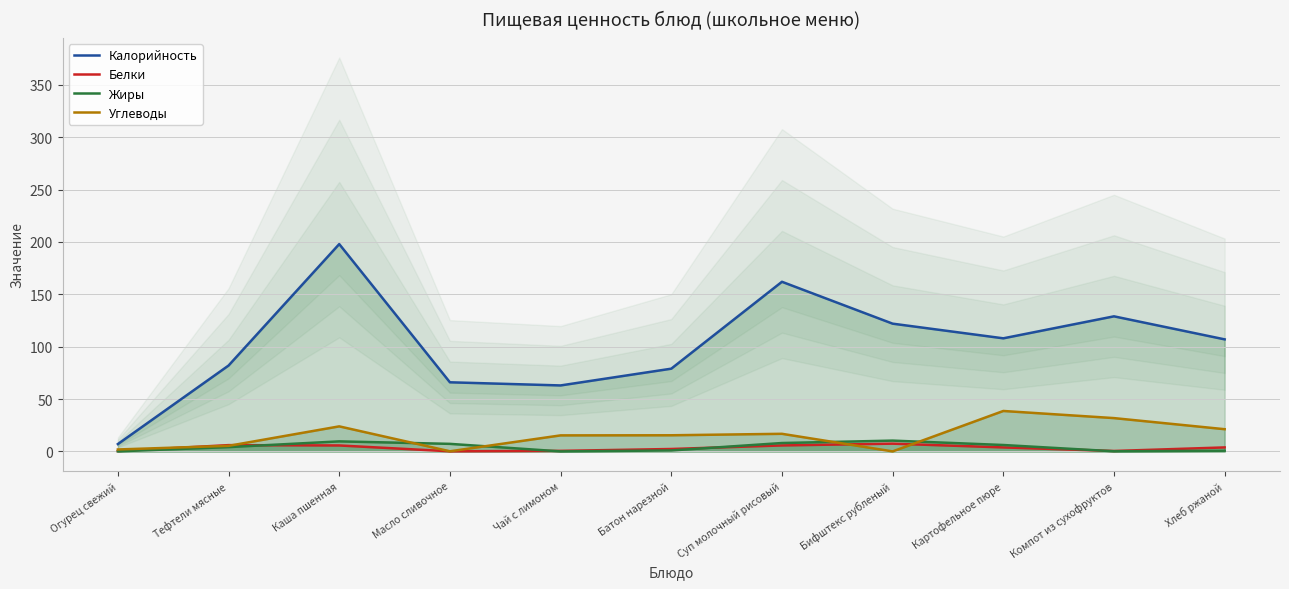

Reading left to right, transcribe all the data shown in this chart.

Калорийность: Огурец свежий=7.0	Тефтели мясные=82.0	Каша пшенная=198.0	Масло сливочное=66.0	Чай с лимоном=63.0	Батон нарезной=79.0	Суп молочный рисовый=162.0	Бифштекс рубленый=122.0	Картофельное пюре=108.0	Компот из сухофруктов=129.0	Хлеб ржаной=107.0
Белки: Огурец свежий=0.3	Тефтели мясные=6.0	Каша пшенная=5.7	Масло сливочное=0.1	Чай с лимоном=0.5	Батон нарезной=2.3	Суп молочный рисовый=5.7	Бифштекс рубленый=7.4	Картофельное пюре=3.8	Компот из сухофруктов=0.4	Хлеб ржаной=3.8
Жиры: Огурец свежий=0.1	Тефтели мясные=4.1	Каша пшенная=9.6	Масло сливочное=7.2	Чай с лимоном=0.0	Батон нарезной=0.9	Суп молочный рисовый=8.0	Бифштекс рубленый=10.3	Картофельное пюре=6.1	Компот из сухофруктов=0.1	Хлеб ржаной=0.7
Углеводы: Огурец свежий=1.9	Тефтели мясные=5.3	Каша пшенная=23.9	Масло сливочное=0.1	Чай с лимоном=15.3	Батон нарезной=15.4	Суп молочный рисовый=16.8	Бифштекс рубленый=0.0	Картофельное пюре=38.6	Компот из сухофруктов=31.8	Хлеб ржаной=21.2